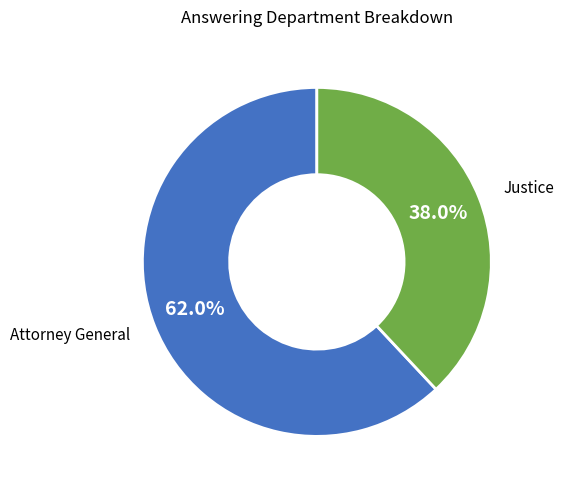

Is there any slice that represents more than half of the pie?

Yes